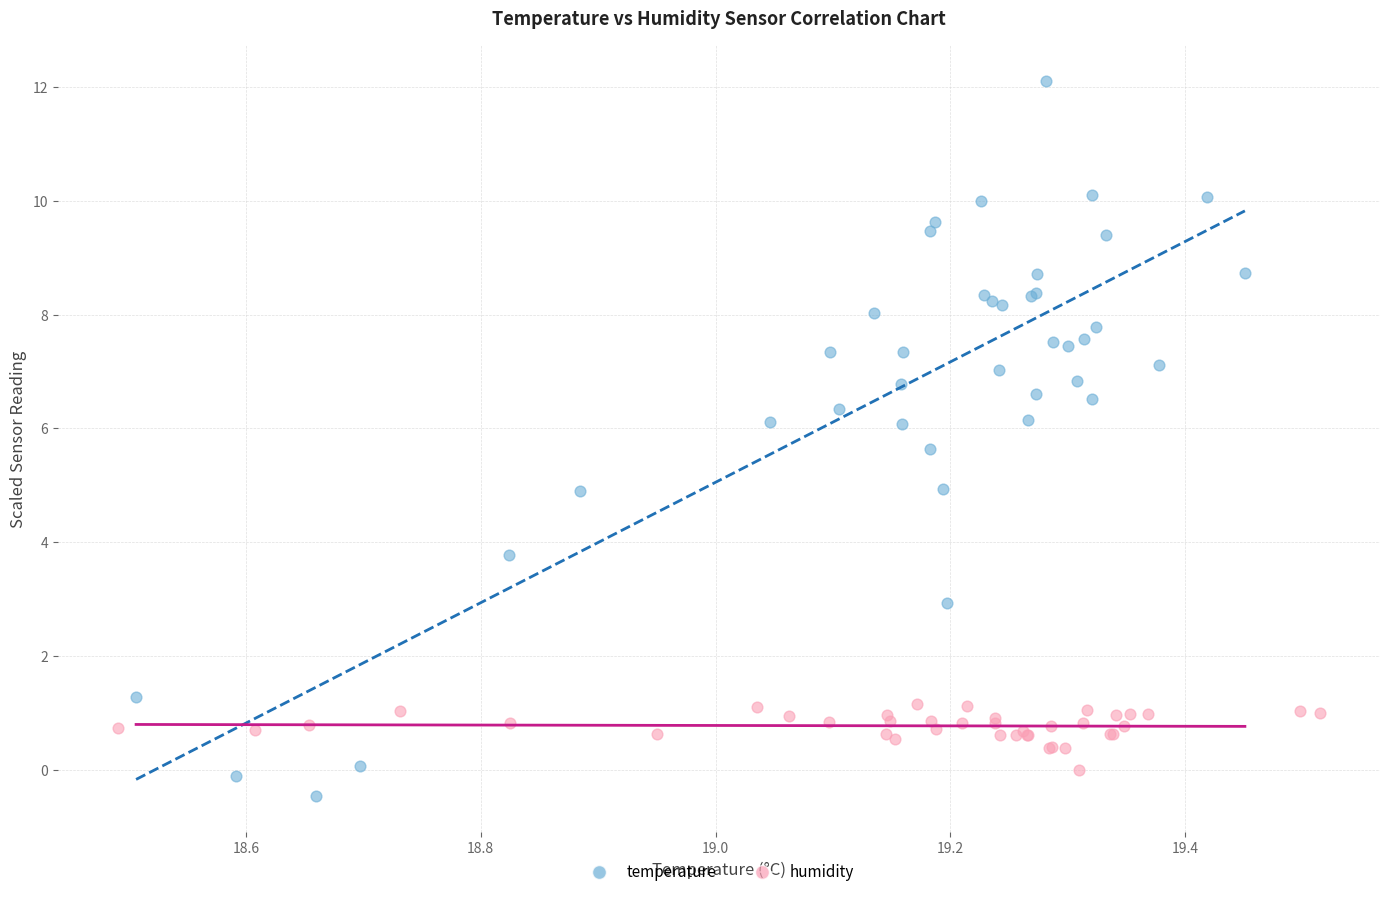

Which series reaches the maximum Y coordinate?

temperature